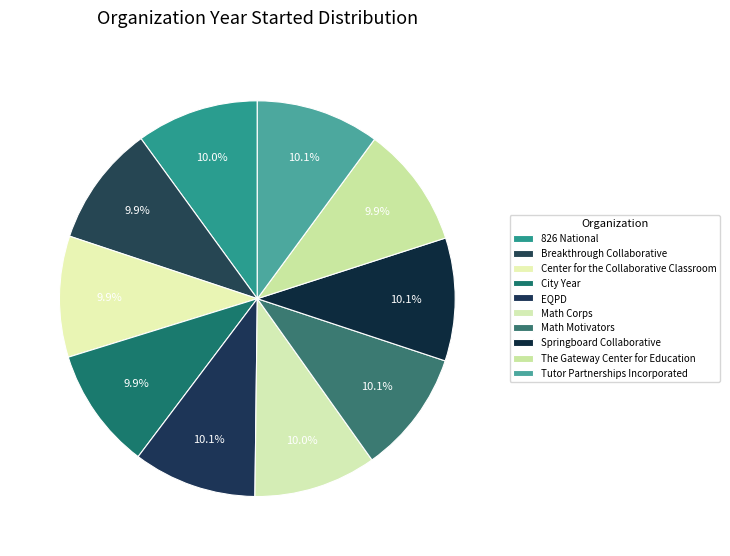

What portion of the pie excludes Math Corps?

90.0%